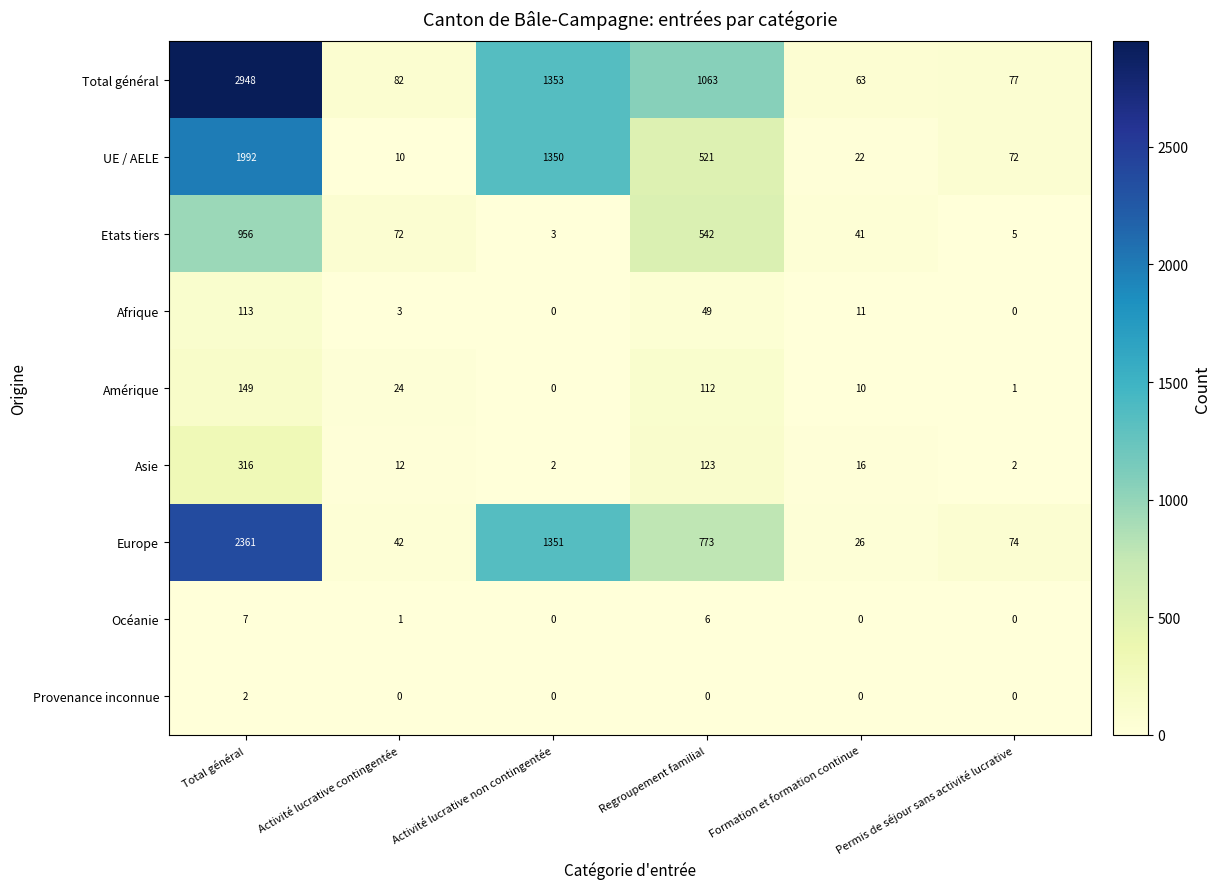

Rank the series by their maximum value, from highest to lowest.

Total général, Europe, UE / AELE, Etats tiers, Asie, Amérique, Afrique, Océanie, Provenance inconnue